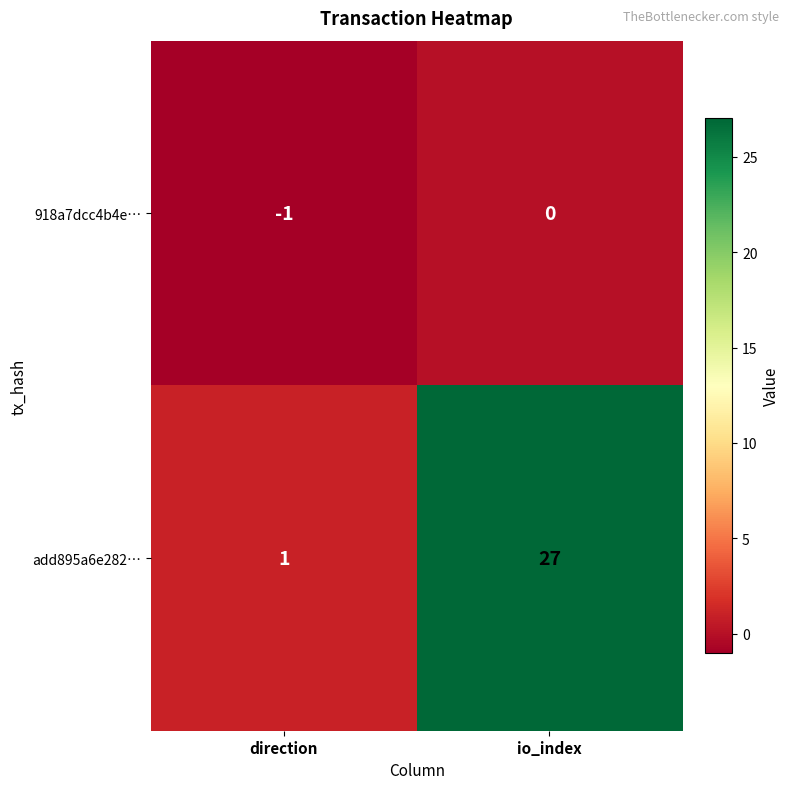

What is the average value of the add895a6e282… series?

14